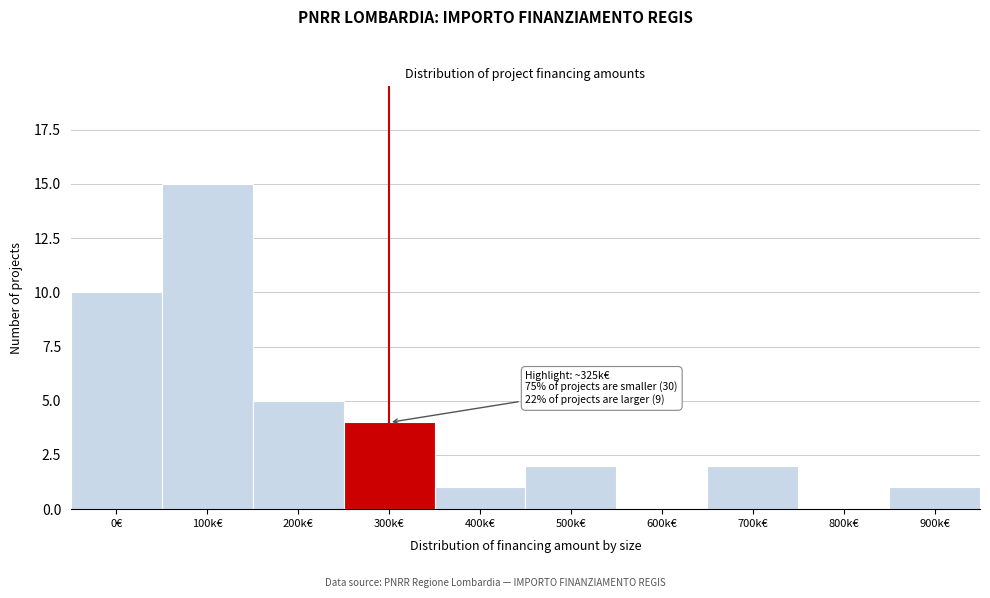

Reading left to right, transcribe all the data shown in this chart.

0€=10	100k€=15	200k€=5	300k€=4	400k€=1	500k€=2	600k€=0	700k€=2	800k€=0	900k€=1